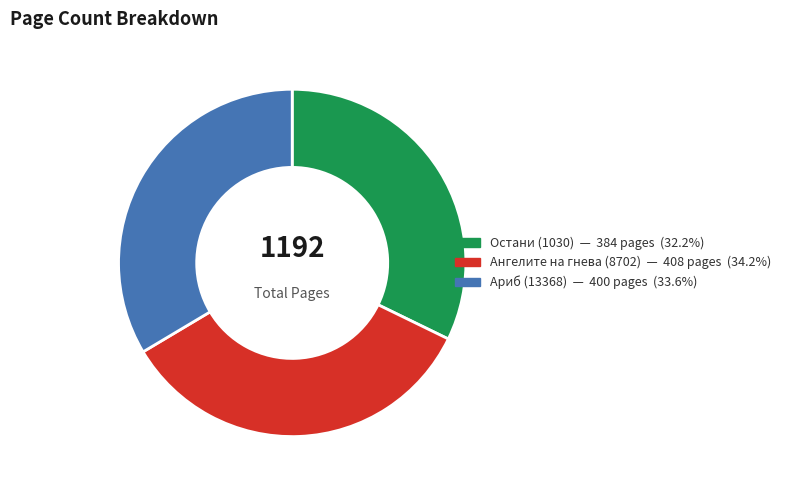

Is Ариб (13368) the majority of the pie?

No